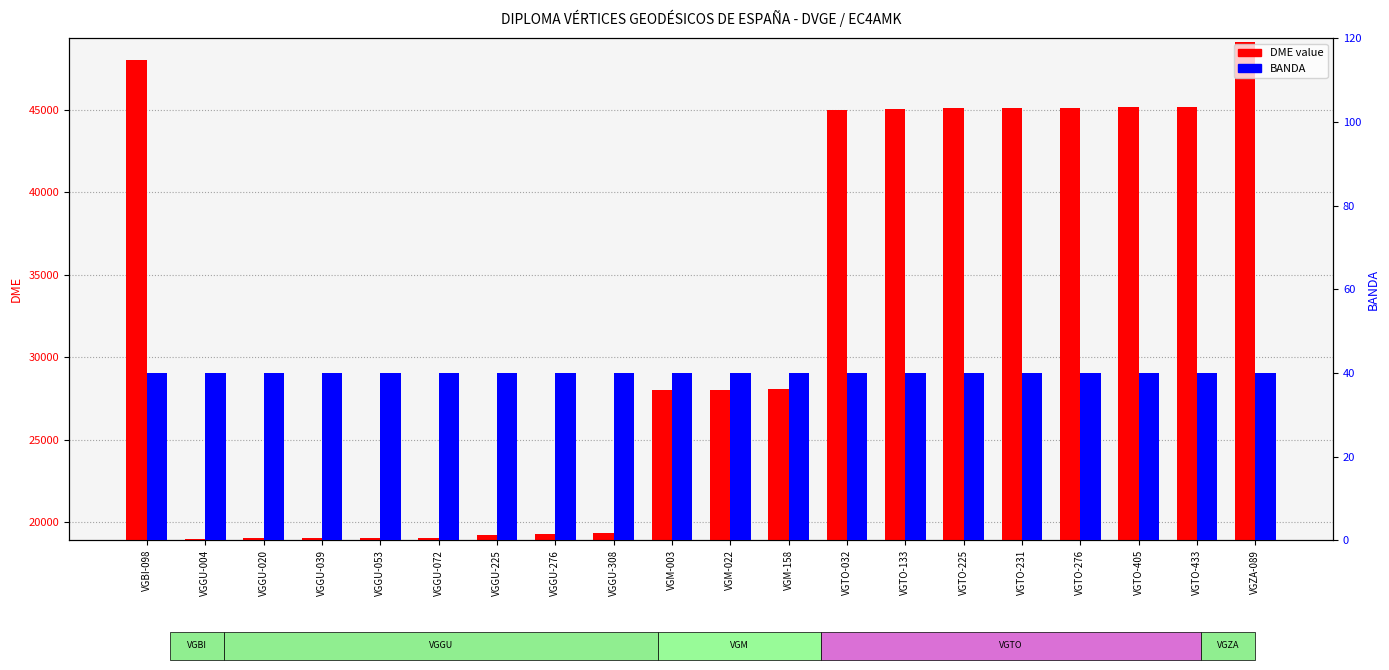

Between VGTO-405 and VGTO-225, which is larger?

VGTO-405